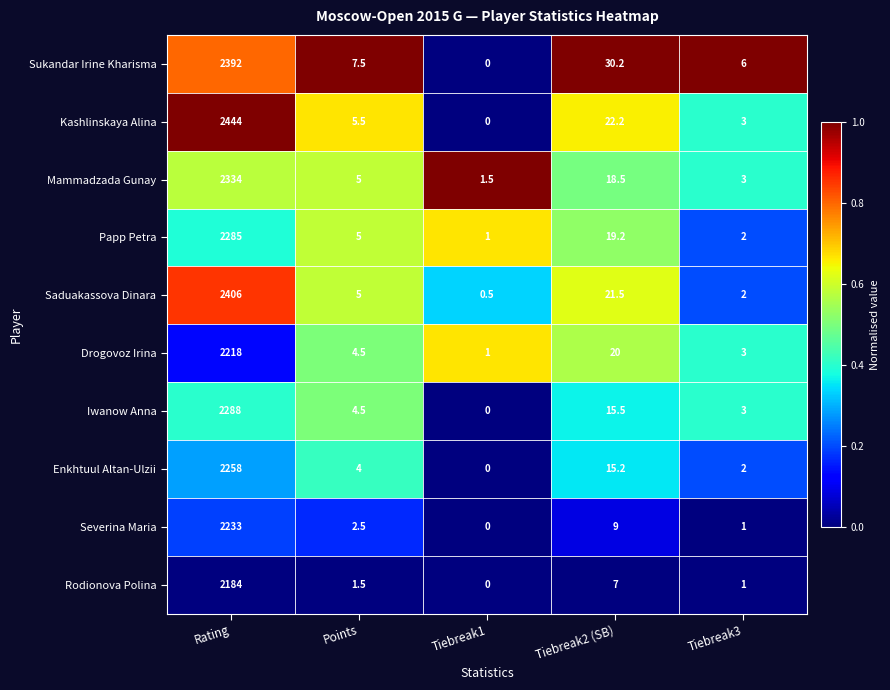

Which series has the largest total across all categories?

Kashlinskaya Alina